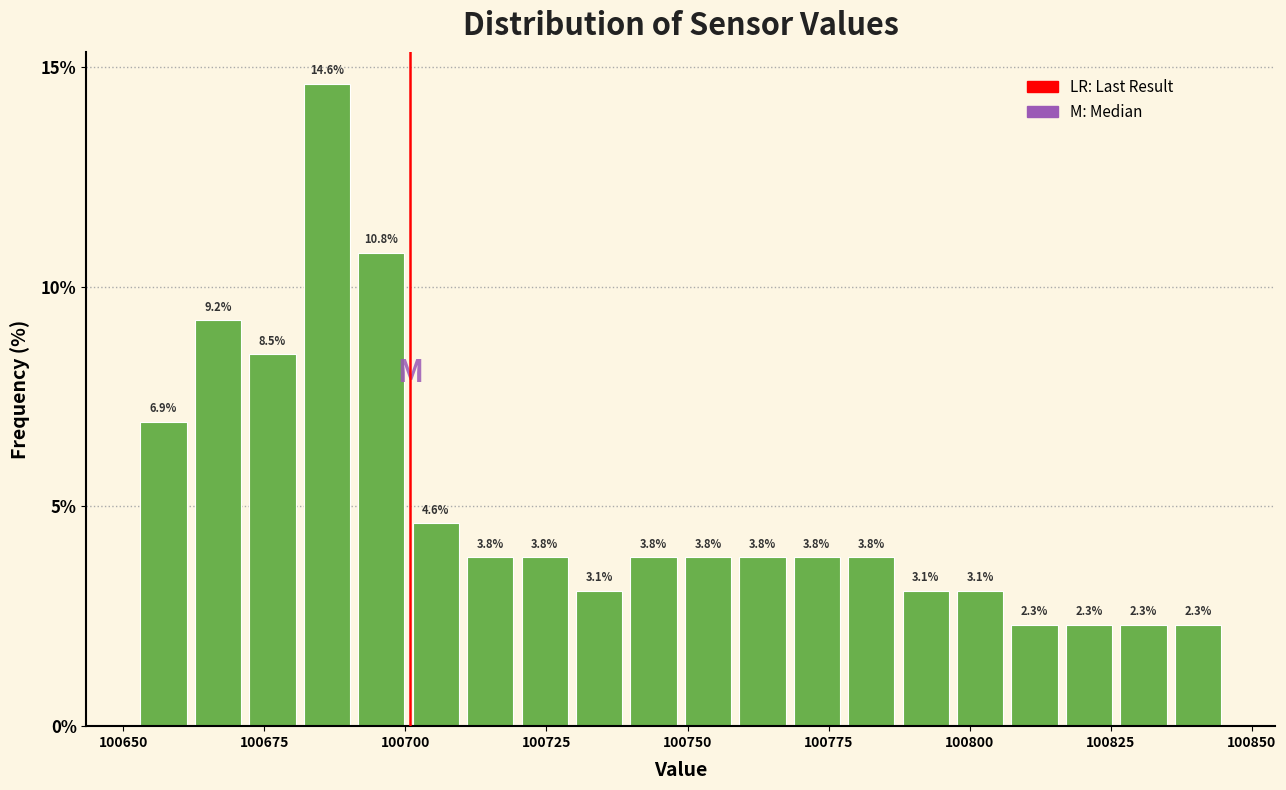

Around what value on the x-axis is the tallest bar? Give the approximate position of its centre, as read against the axis.

100685